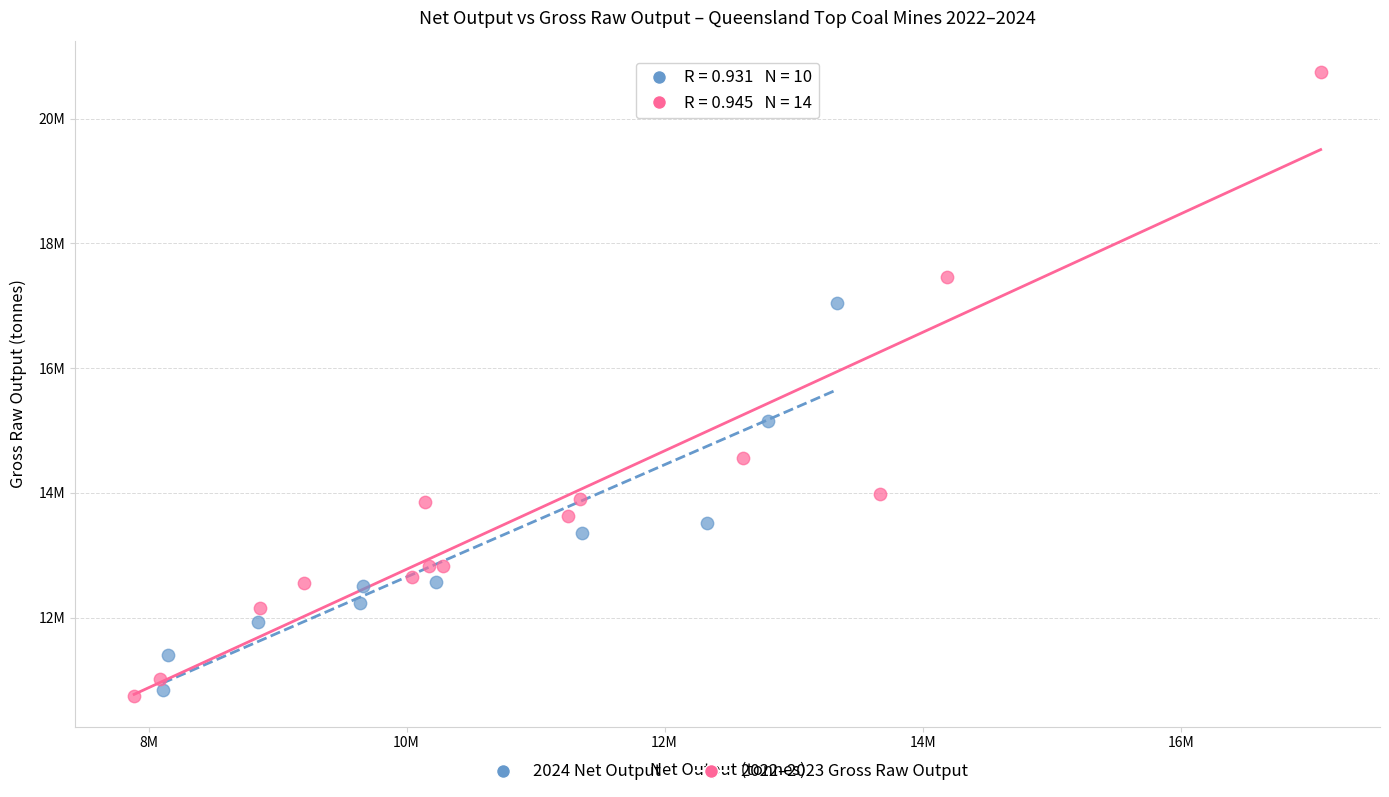

What are all the series names shown in the legend?

2024 Net Output, 2022–2023 Gross Raw Output